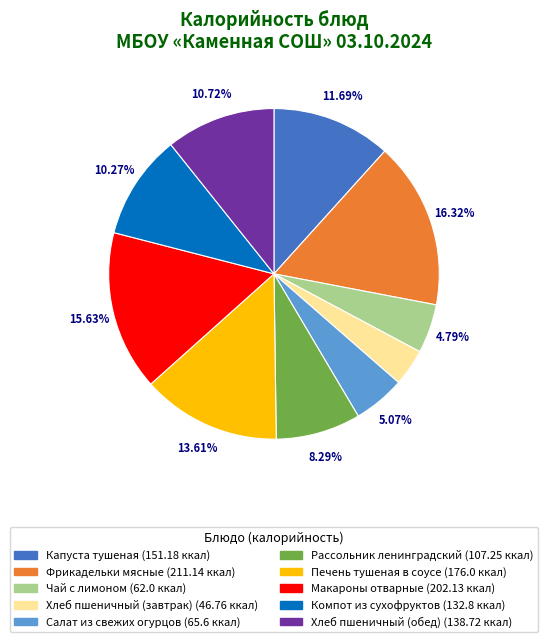

Is it true that Капуста тушеная is 3% of the pie?

False